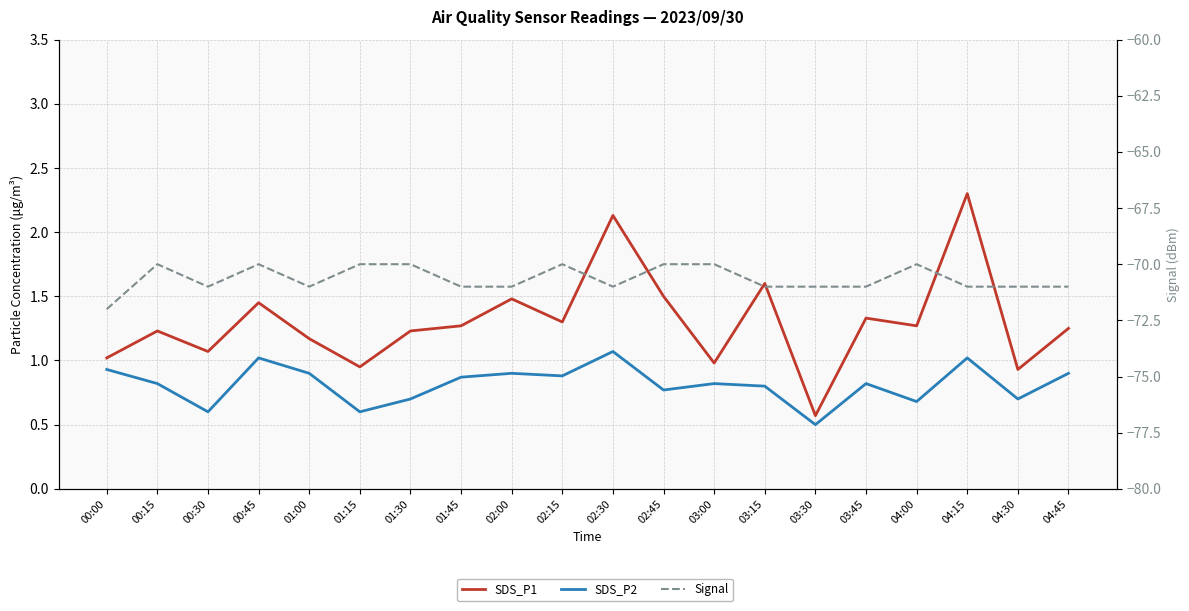

Reading right to left, list all the values displayed in this chart.

SDS_P1: 04:45=1.2	04:30=0.9	04:15=2.3	04:00=1.3	03:45=1.3	03:30=0.6	03:15=1.6	03:00=1.0	02:45=1.5	02:30=2.1	02:15=1.3	02:00=1.5	01:45=1.3	01:30=1.2	01:15=0.9	01:00=1.2	00:45=1.4	00:30=1.1	00:15=1.2	00:00=1.0
SDS_P2: 04:45=0.9	04:30=0.7	04:15=1.0	04:00=0.7	03:45=0.8	03:30=0.5	03:15=0.8	03:00=0.8	02:45=0.8	02:30=1.1	02:15=0.9	02:00=0.9	01:45=0.9	01:30=0.7	01:15=0.6	01:00=0.9	00:45=1.0	00:30=0.6	00:15=0.8	00:00=0.9
Signal: 04:45=-71.0	04:30=-71.0	04:15=-71.0	04:00=-70.0	03:45=-71.0	03:30=-71.0	03:15=-71.0	03:00=-70.0	02:45=-70.0	02:30=-71.0	02:15=-70.0	02:00=-71.0	01:45=-71.0	01:30=-70.0	01:15=-70.0	01:00=-71.0	00:45=-70.0	00:30=-71.0	00:15=-70.0	00:00=-72.0